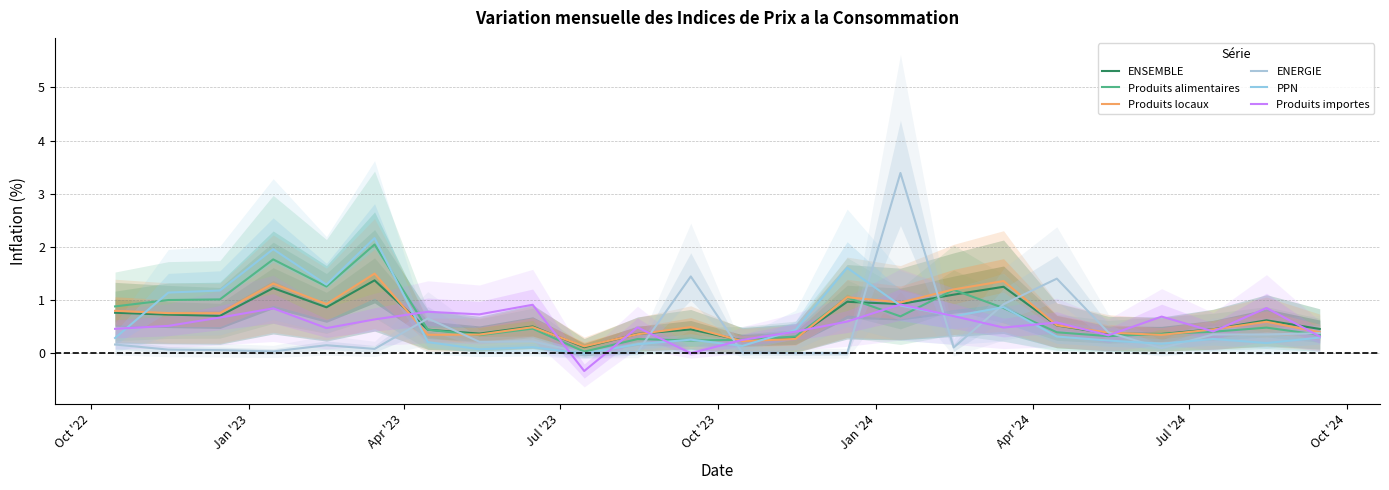

What is the spread (max minus min) of values at Jan '24?

2.1